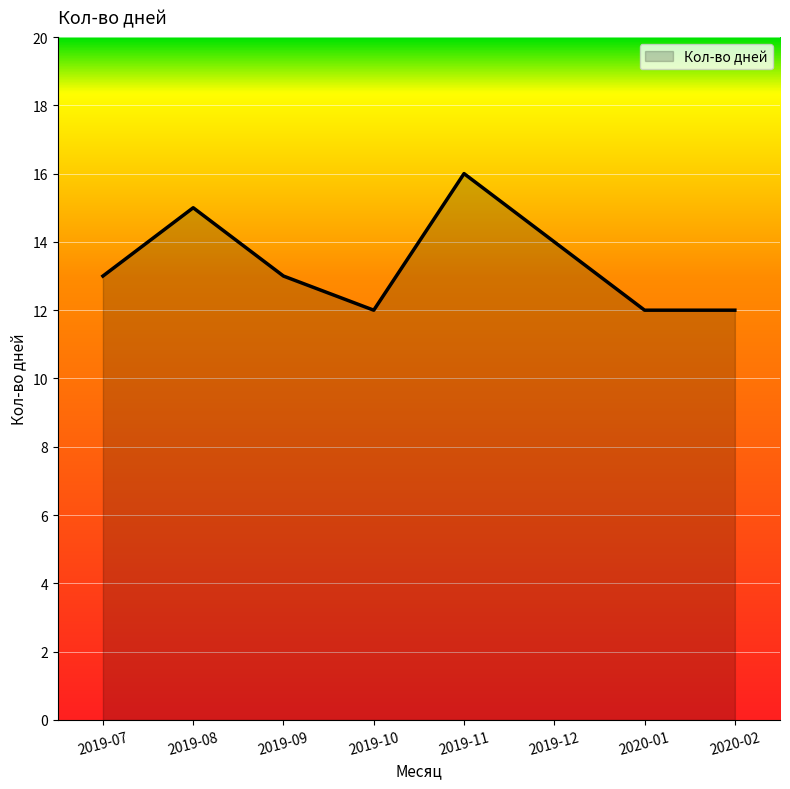

What is the minimum value shown in the chart?

12